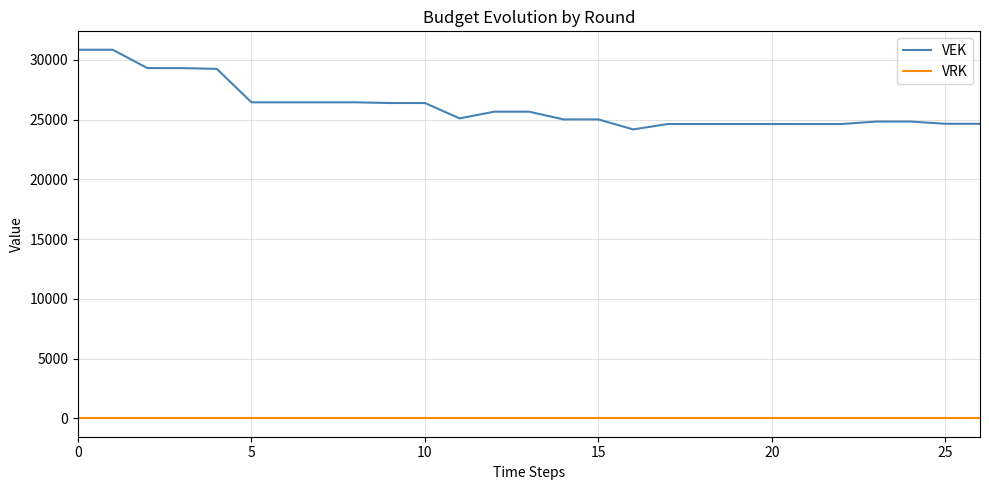

Rank the series by their maximum value, from lowest to highest.

VRK, VEK